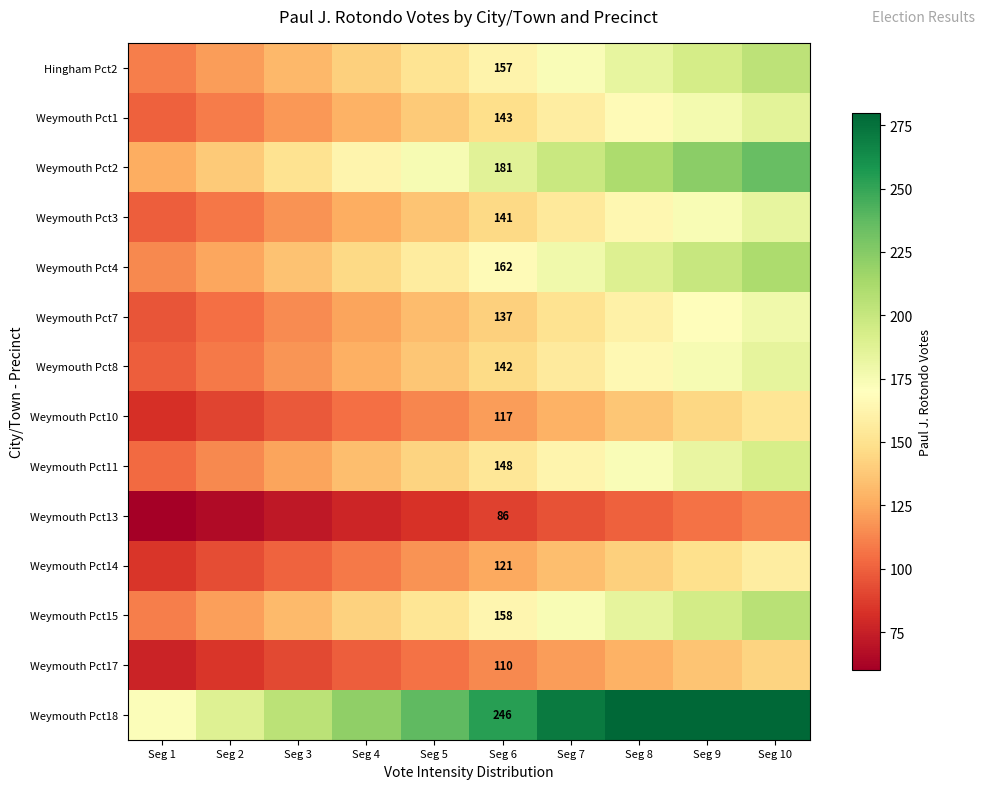

Which series has the largest total across all categories?

Weymouth Pct18